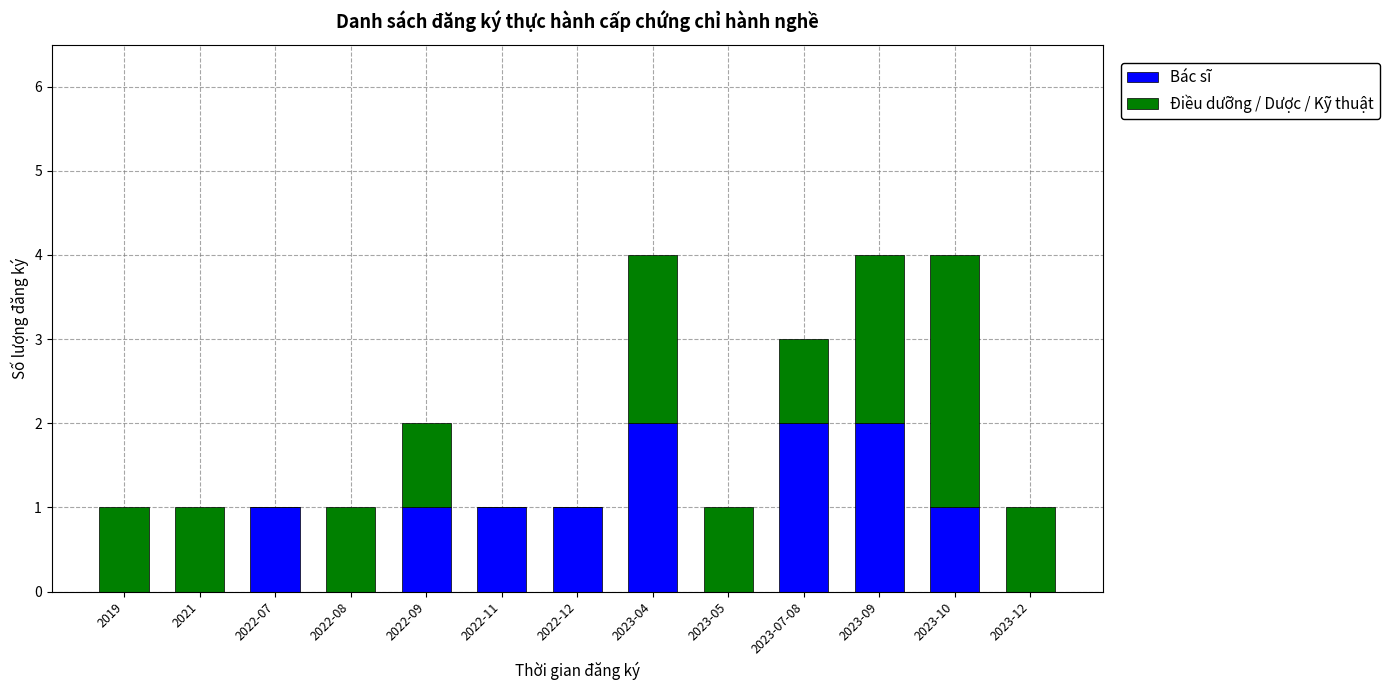

What is the sum of all Bác sĩ values?

11